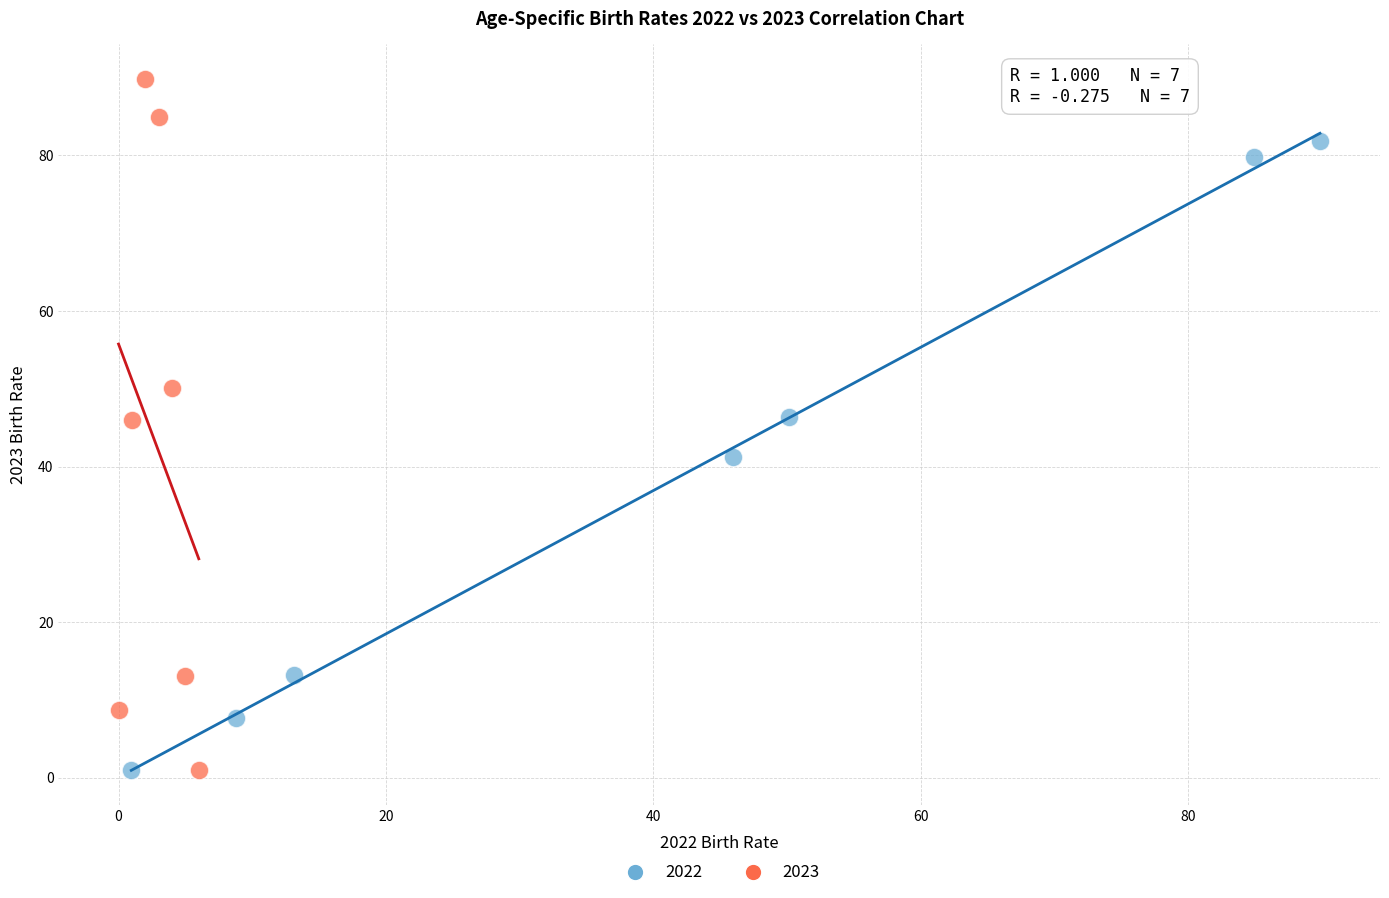

Which series reaches the maximum Y coordinate?

2023